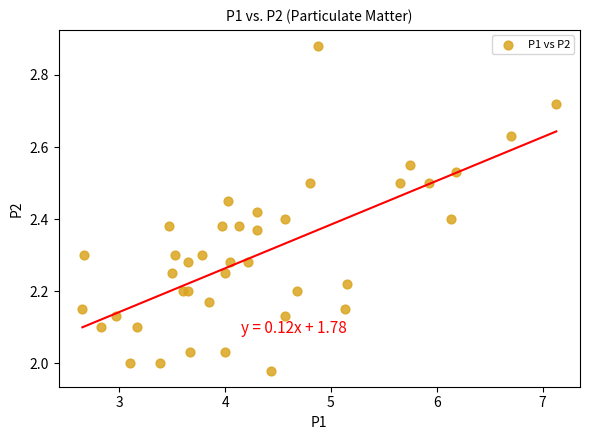

What is the range of X values (max minus min)?

4.5